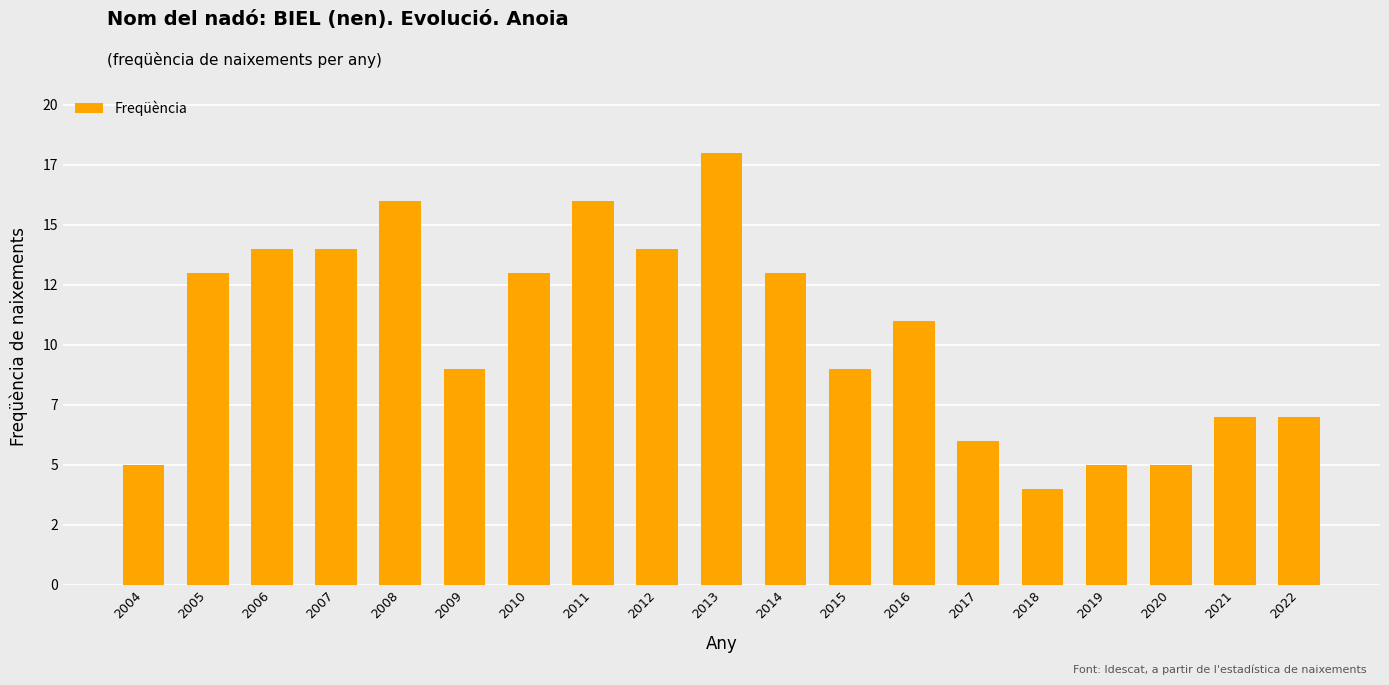

The value at 2016 is 11. True or false?

True